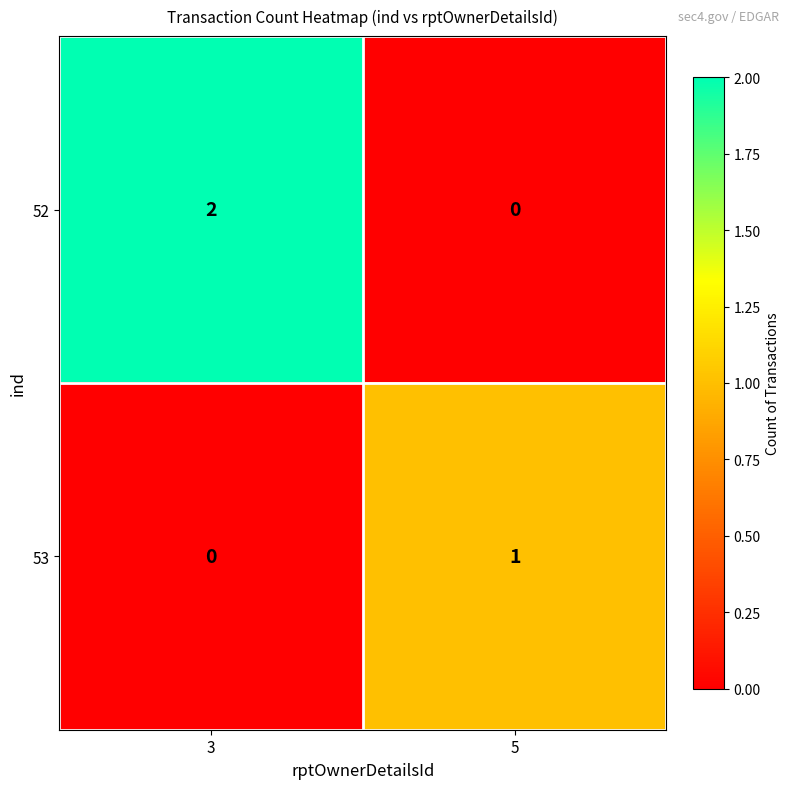

At which label is 53 closest to 0?

3